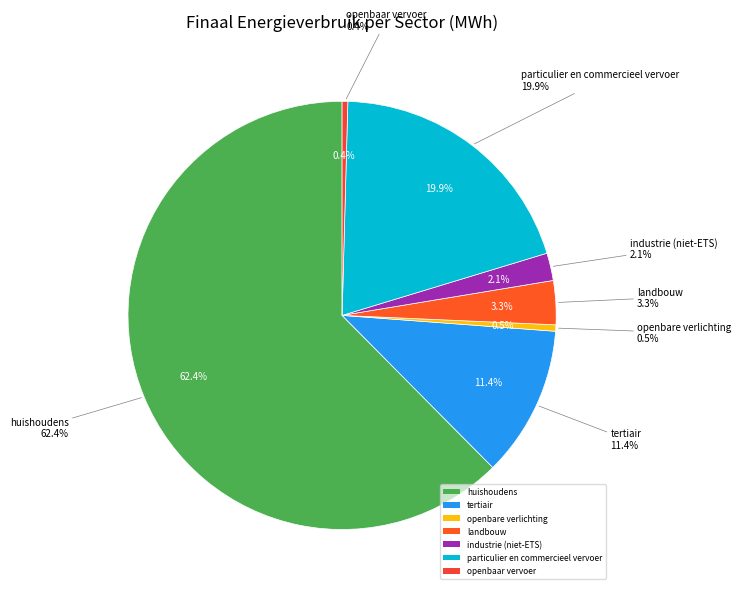

What percentage is NOT represented by openbaar vervoer?

99.6%